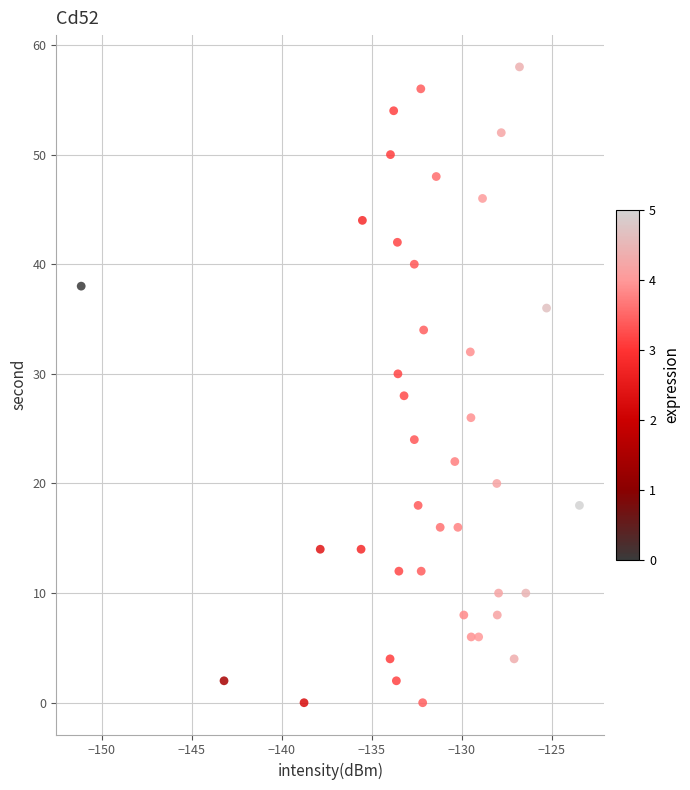

What is the range of Y values (max minus min)?

58